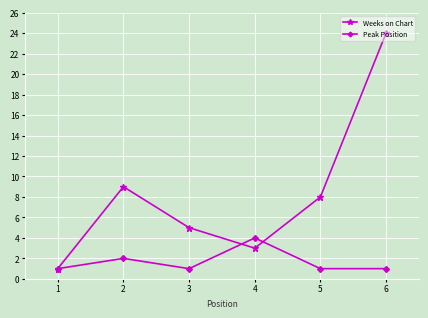

True or false: Weeks on Chart has a value of 9 at 2.

True